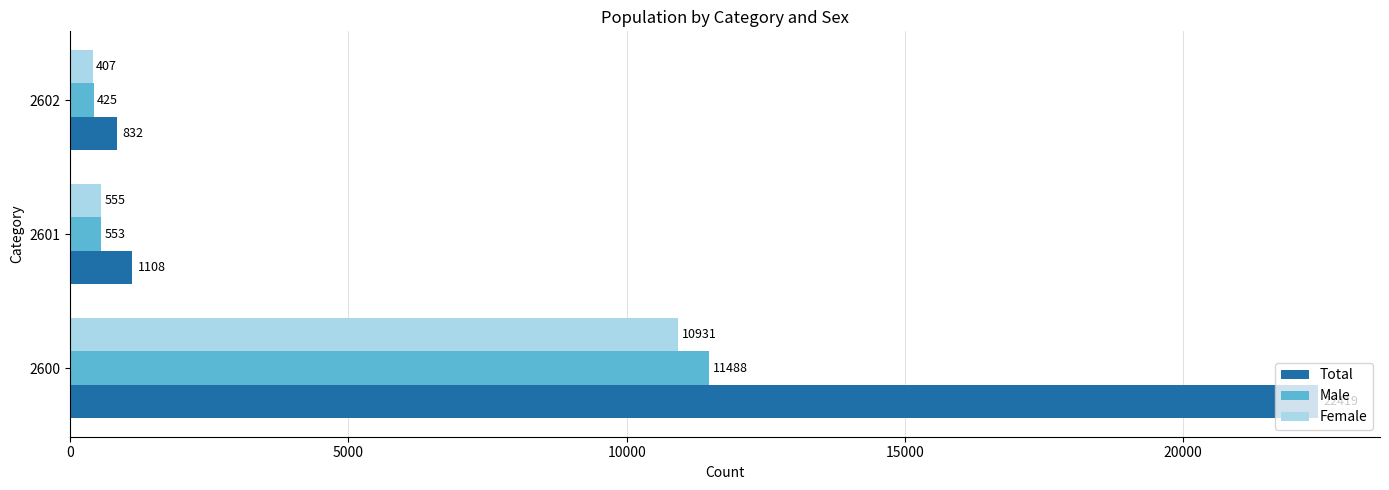

True or false: Male has a value of 11488 at 2600.

True